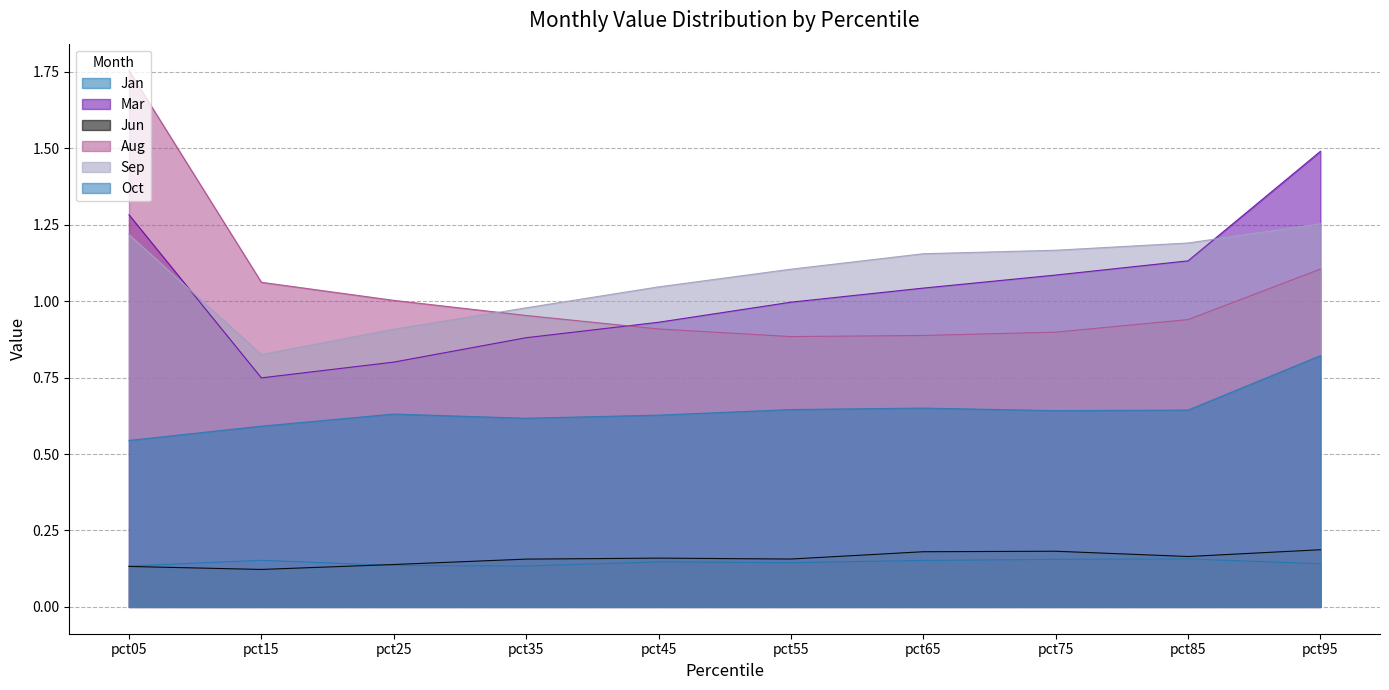

Is it true that Jan equals 0.2 at pct25?

False